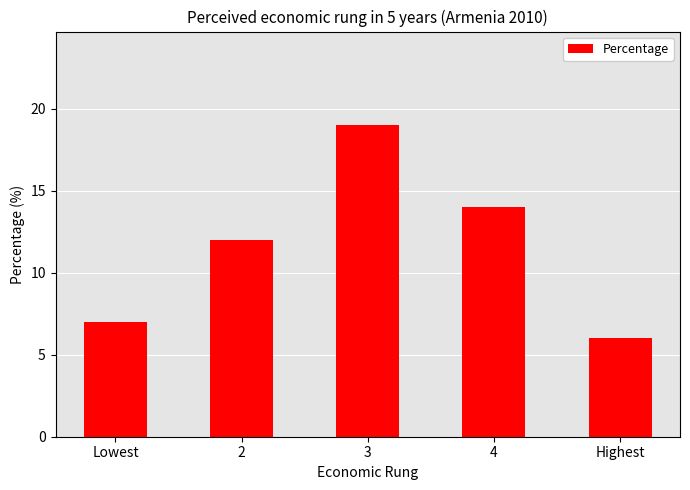

Reading left to right, list all the values displayed in this chart.

7	12	19	14	6